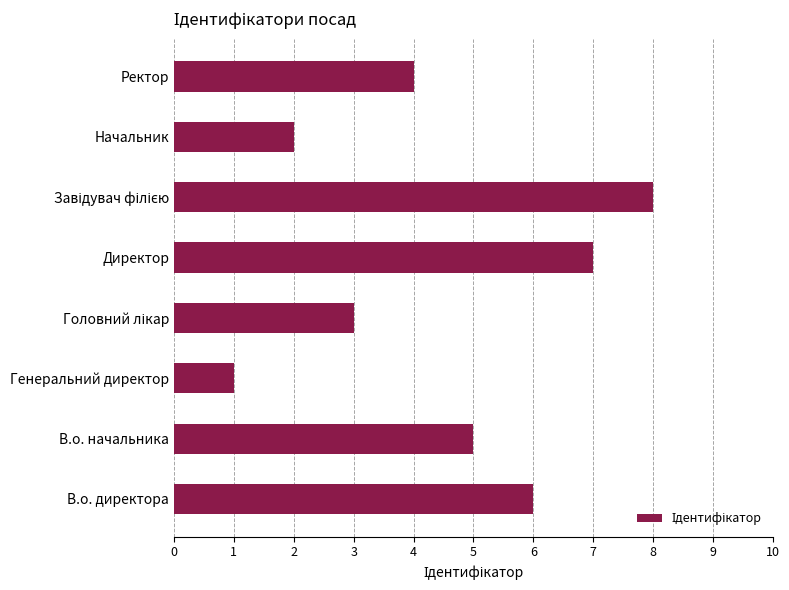

Approximately how many times larger is the value at В.о. директора compared to В.о. начальника?

1.2